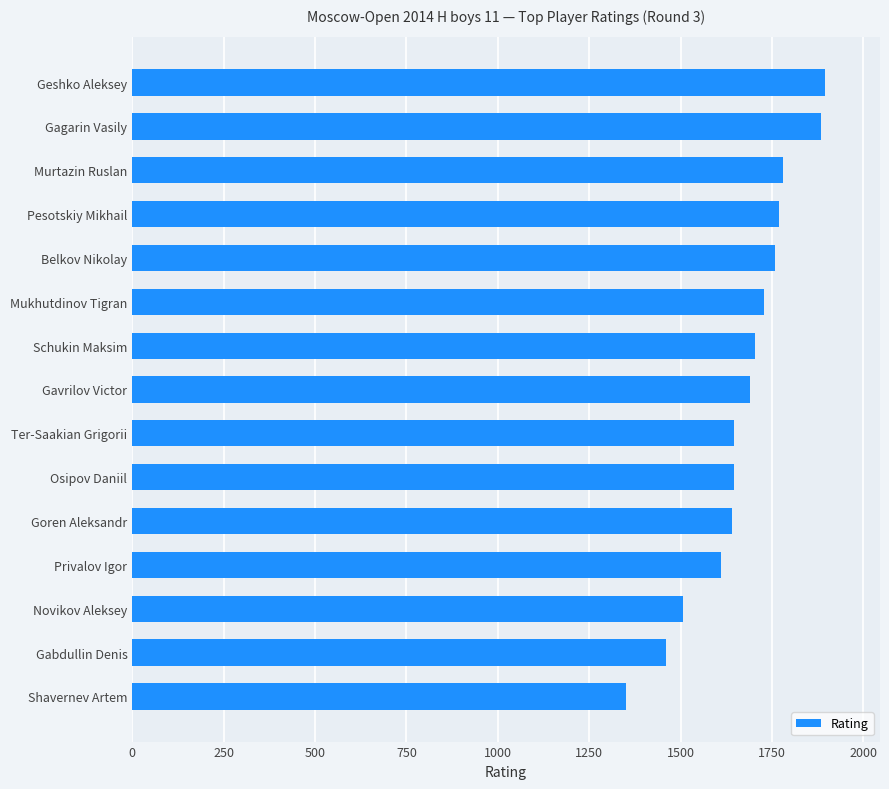

What is the sum of the values at Goren Aleksandr and Schukin Maksim?

3344